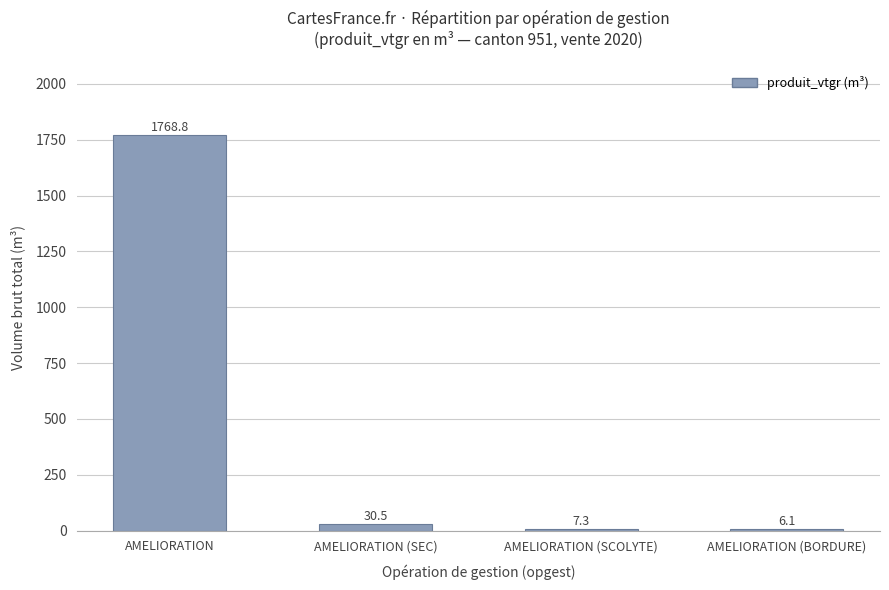

What is the greatest value displayed?

1768.8